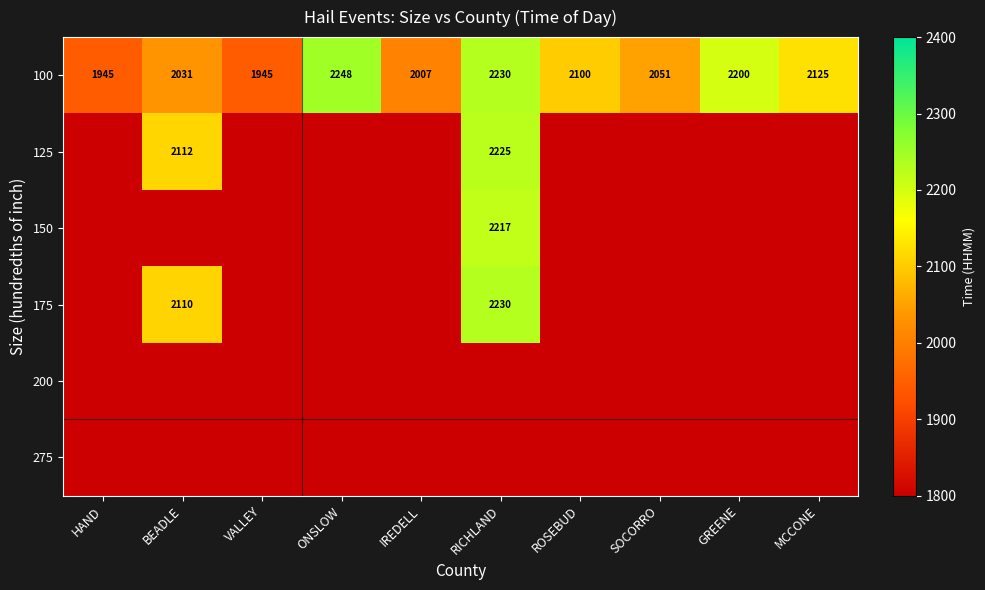

At how many categories does at least one series exceed 189?

10